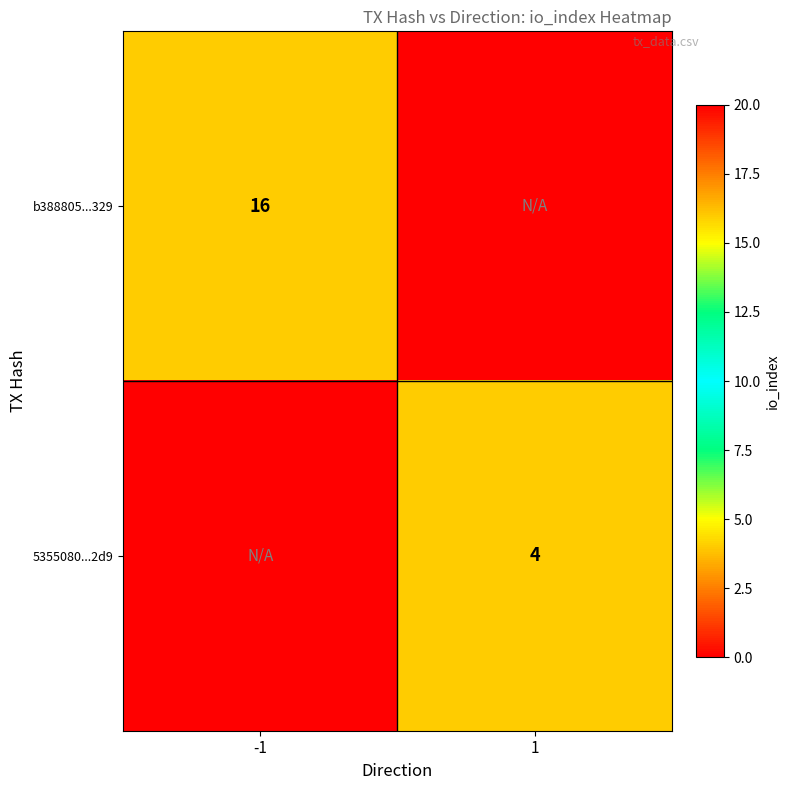

The value of 5355080...2d9 at 1 is 1. True or false?

False